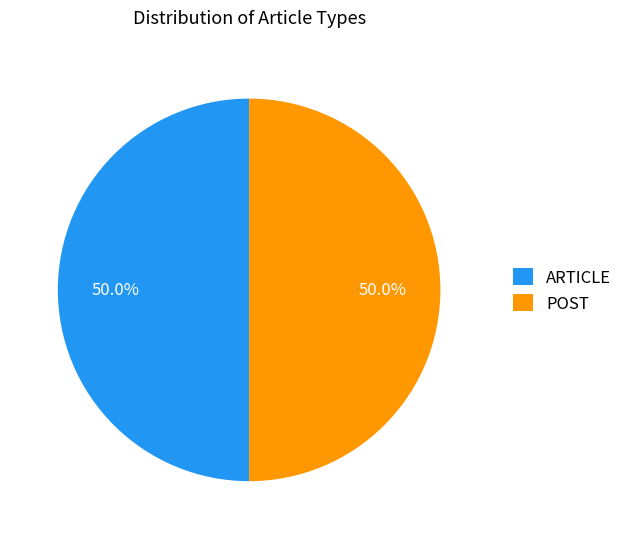

Combined, what portion of the pie is ARTICLE and POST?

100.0%